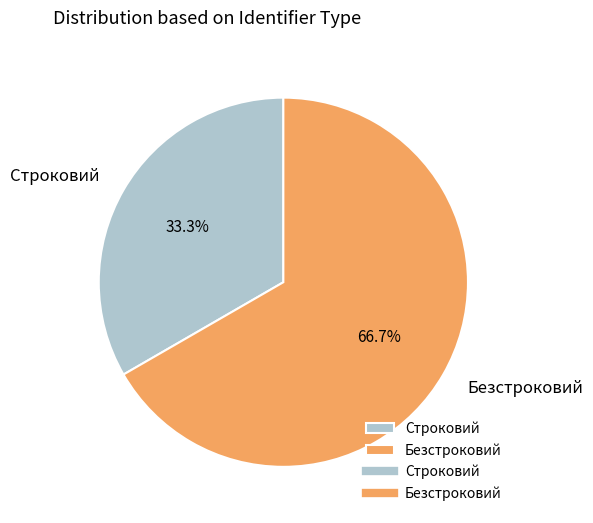

To the nearest percent, what is the combined percentage of Безстроковий and Строковий?

100%